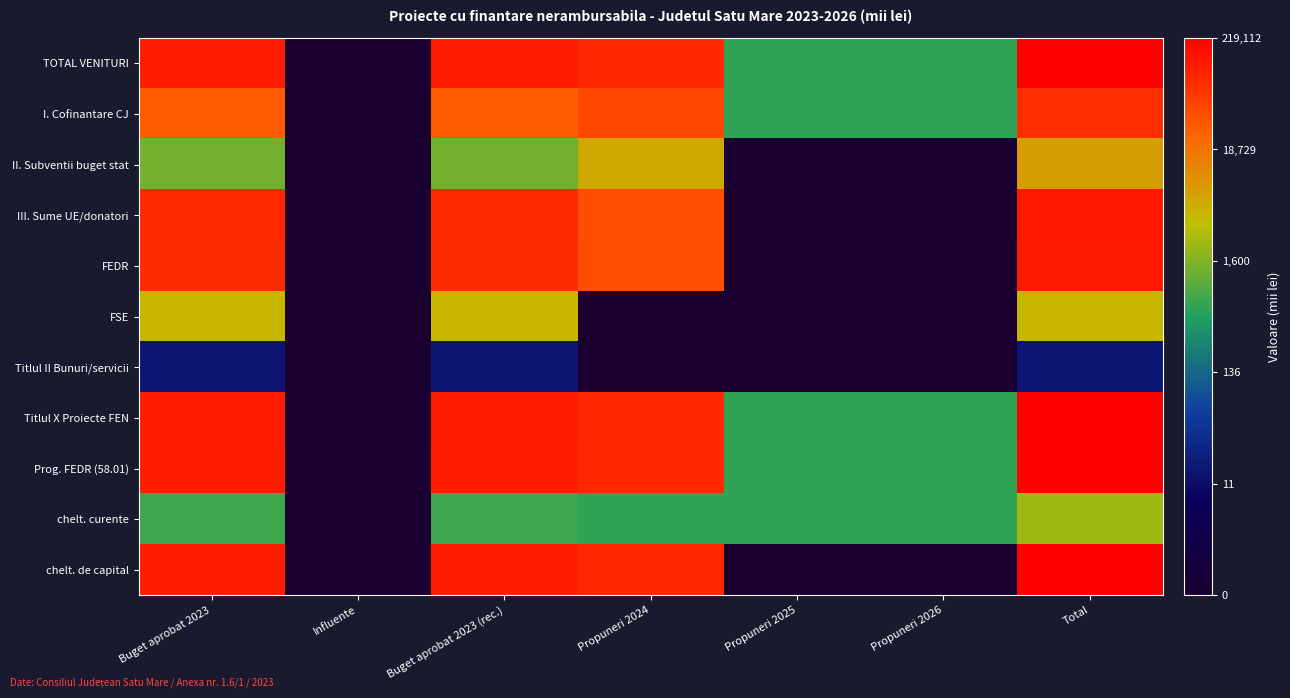

How many data points does each series have?

7